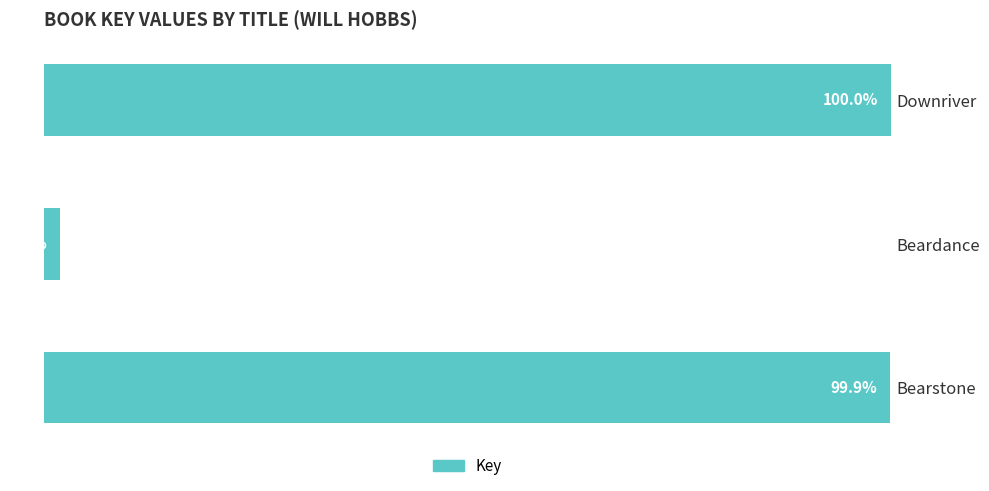

Which label corresponds to the smallest value in the chart?

Beardance